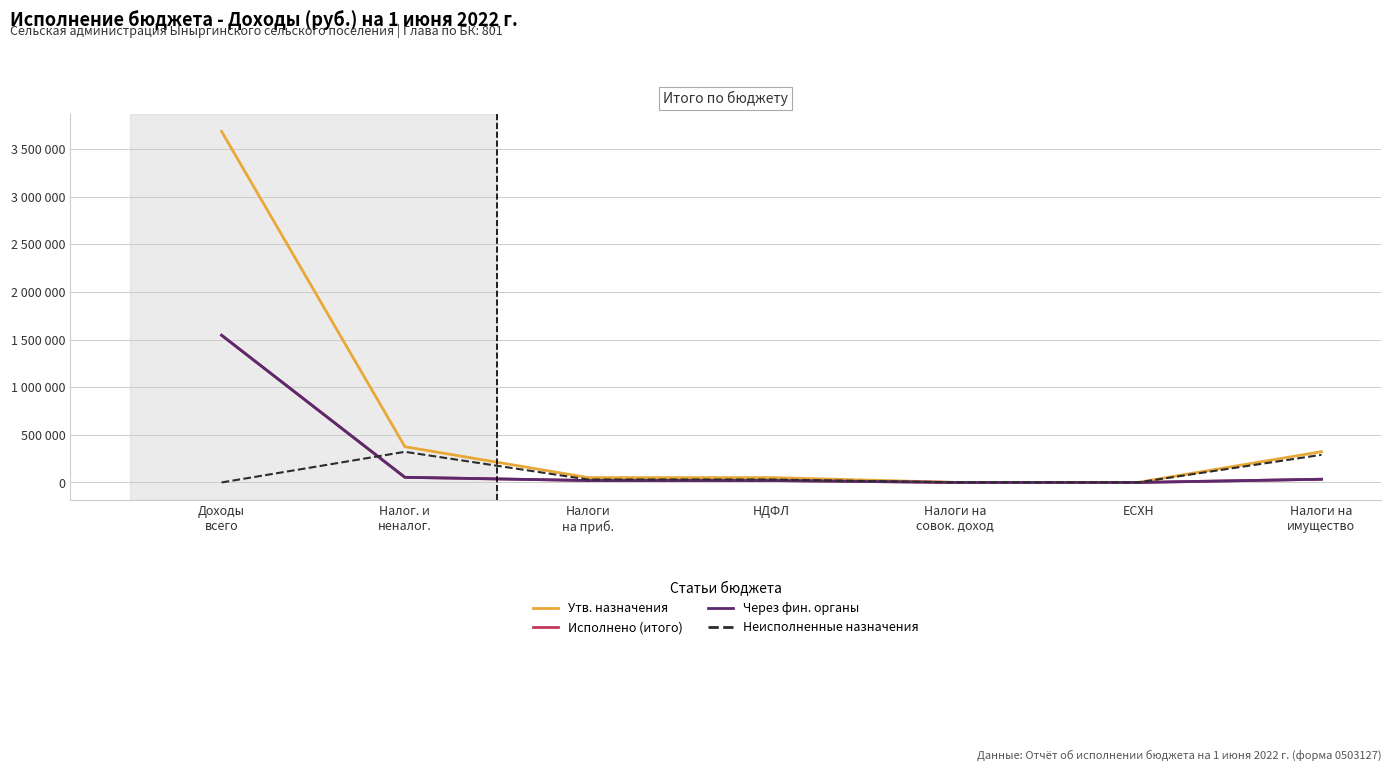

True or false: Неисполненные назначения and Утв. назначения cross at least once.

False